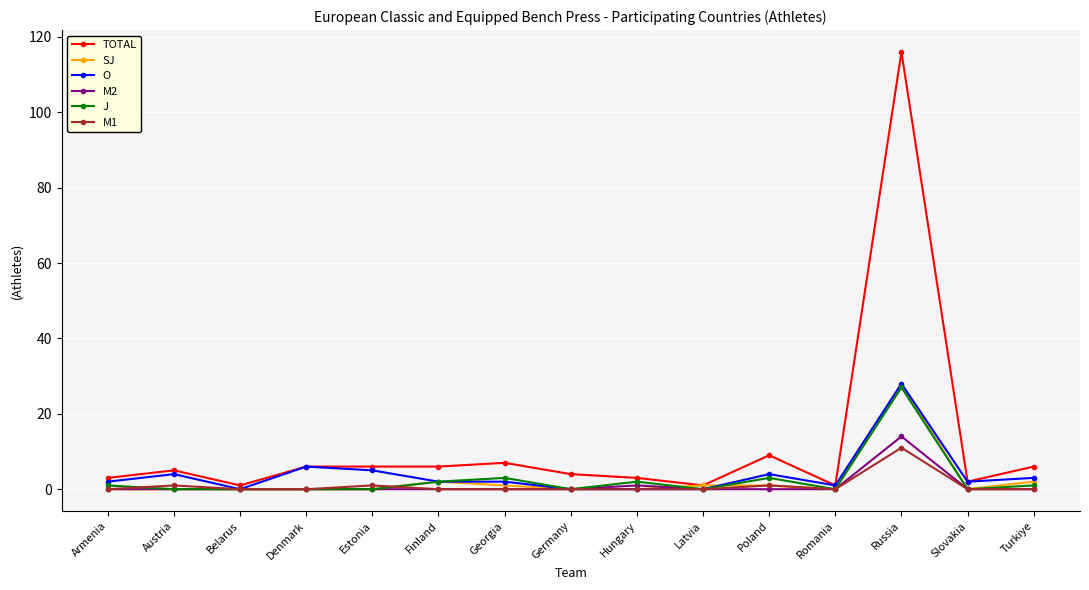

True or false: J has more than 0 interior local peaks.

True